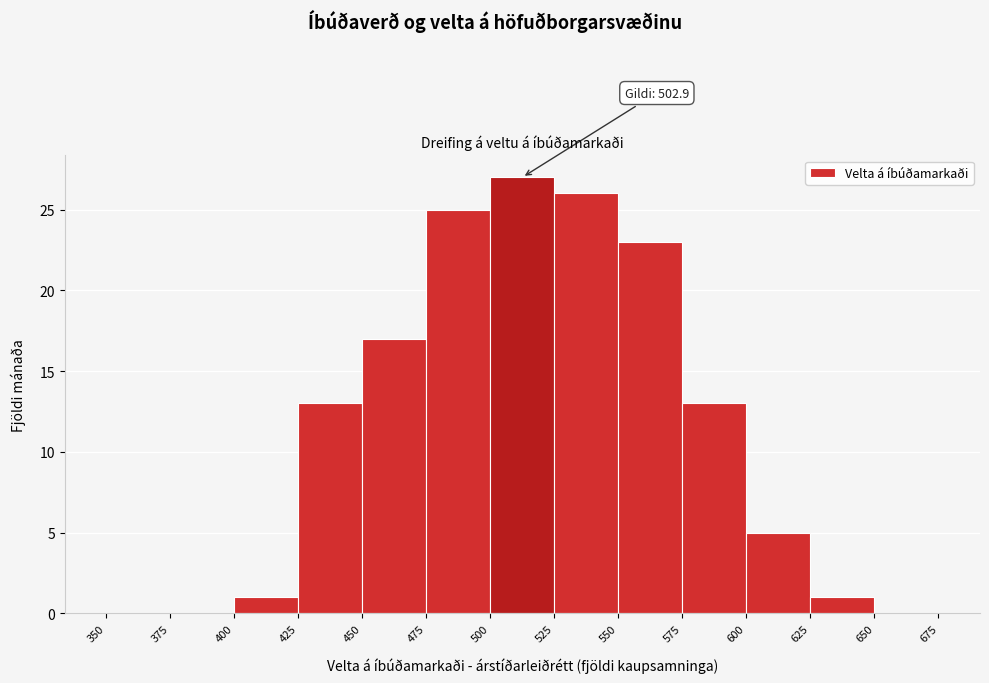

Which range on the x-axis has the tallest bar?

500 to 525